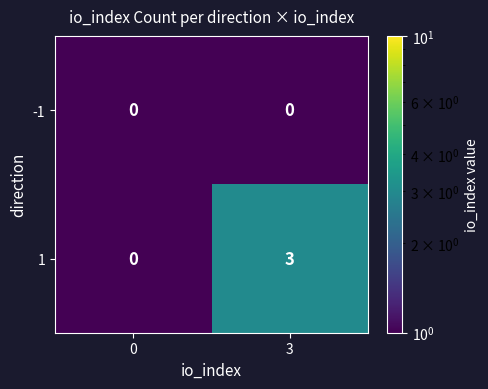

The value of -1 at 3 is 0. True or false?

True